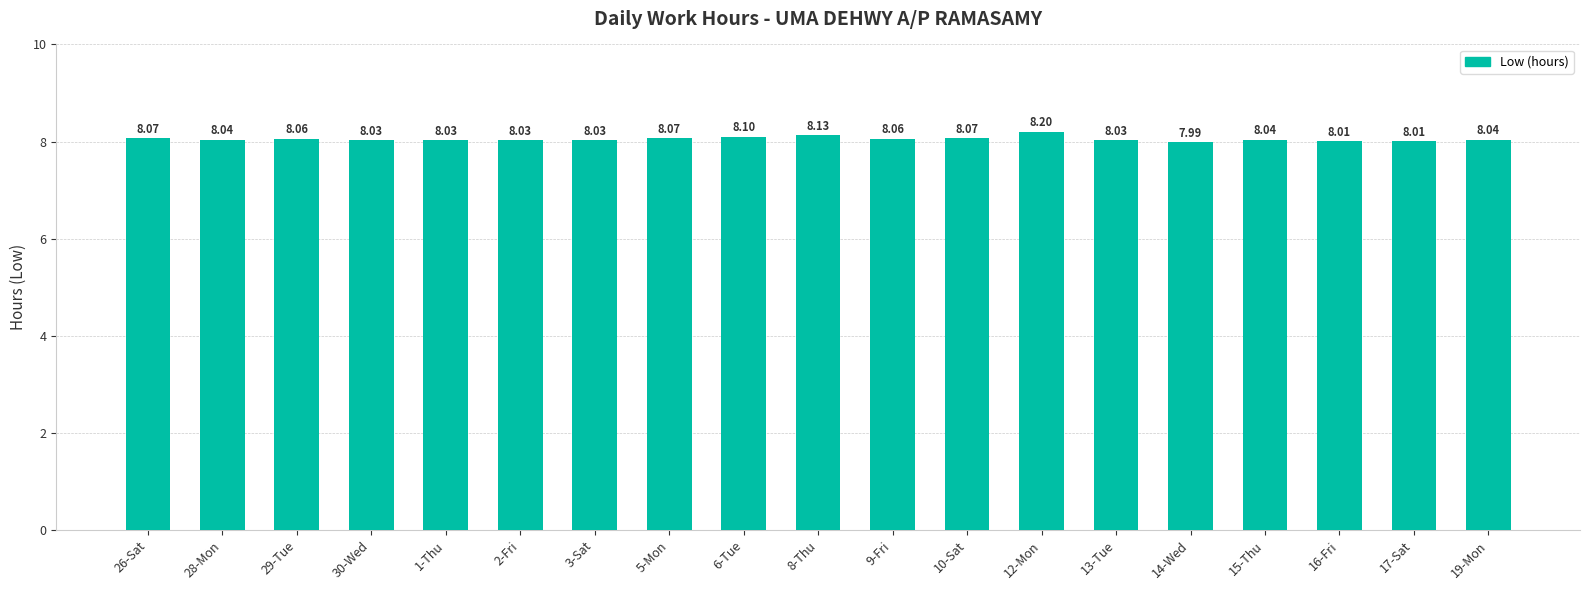

Are the bars grouped side by side (vs. stacked)?

No